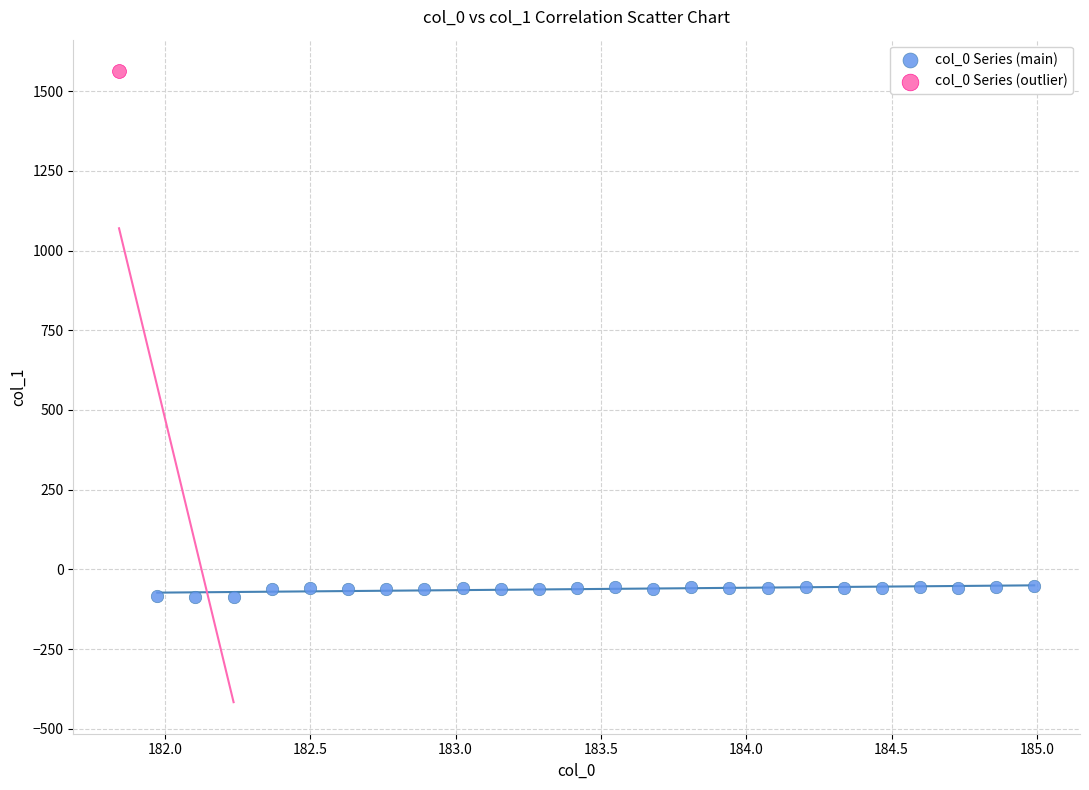

What are all the series names shown in the legend?

col_0 Series (main), col_0 Series (outlier)